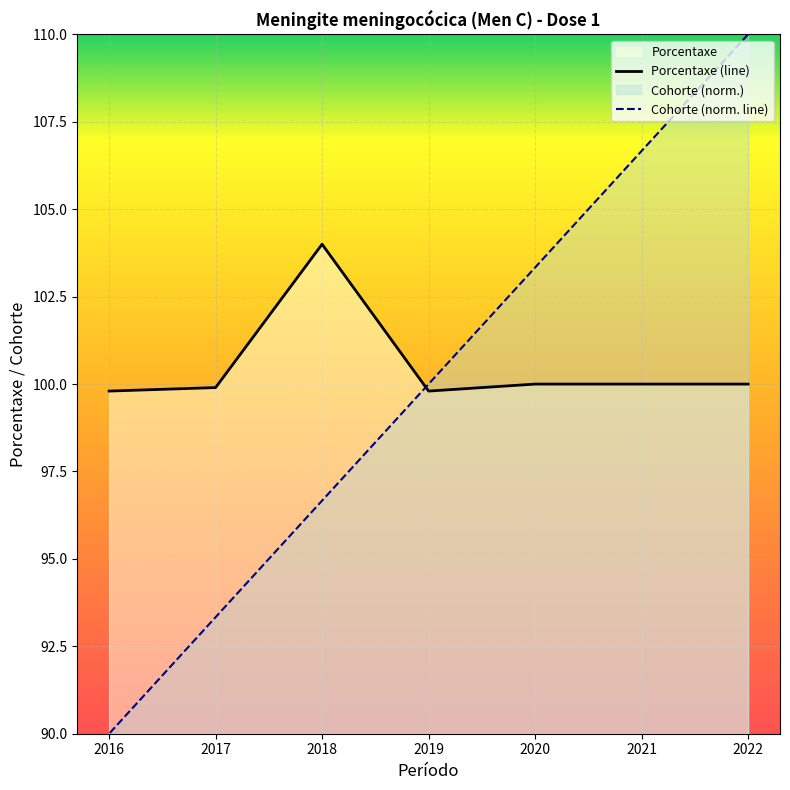

How many intersections are there between Porcentaxe and Cohorte?

1